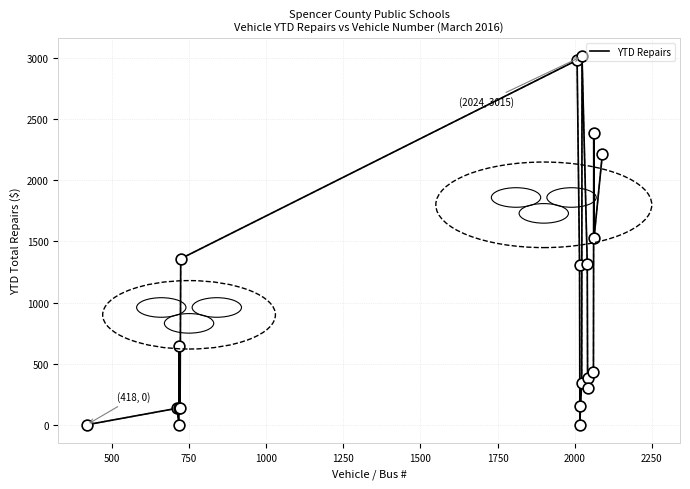

What is the greatest value displayed?

3015.0